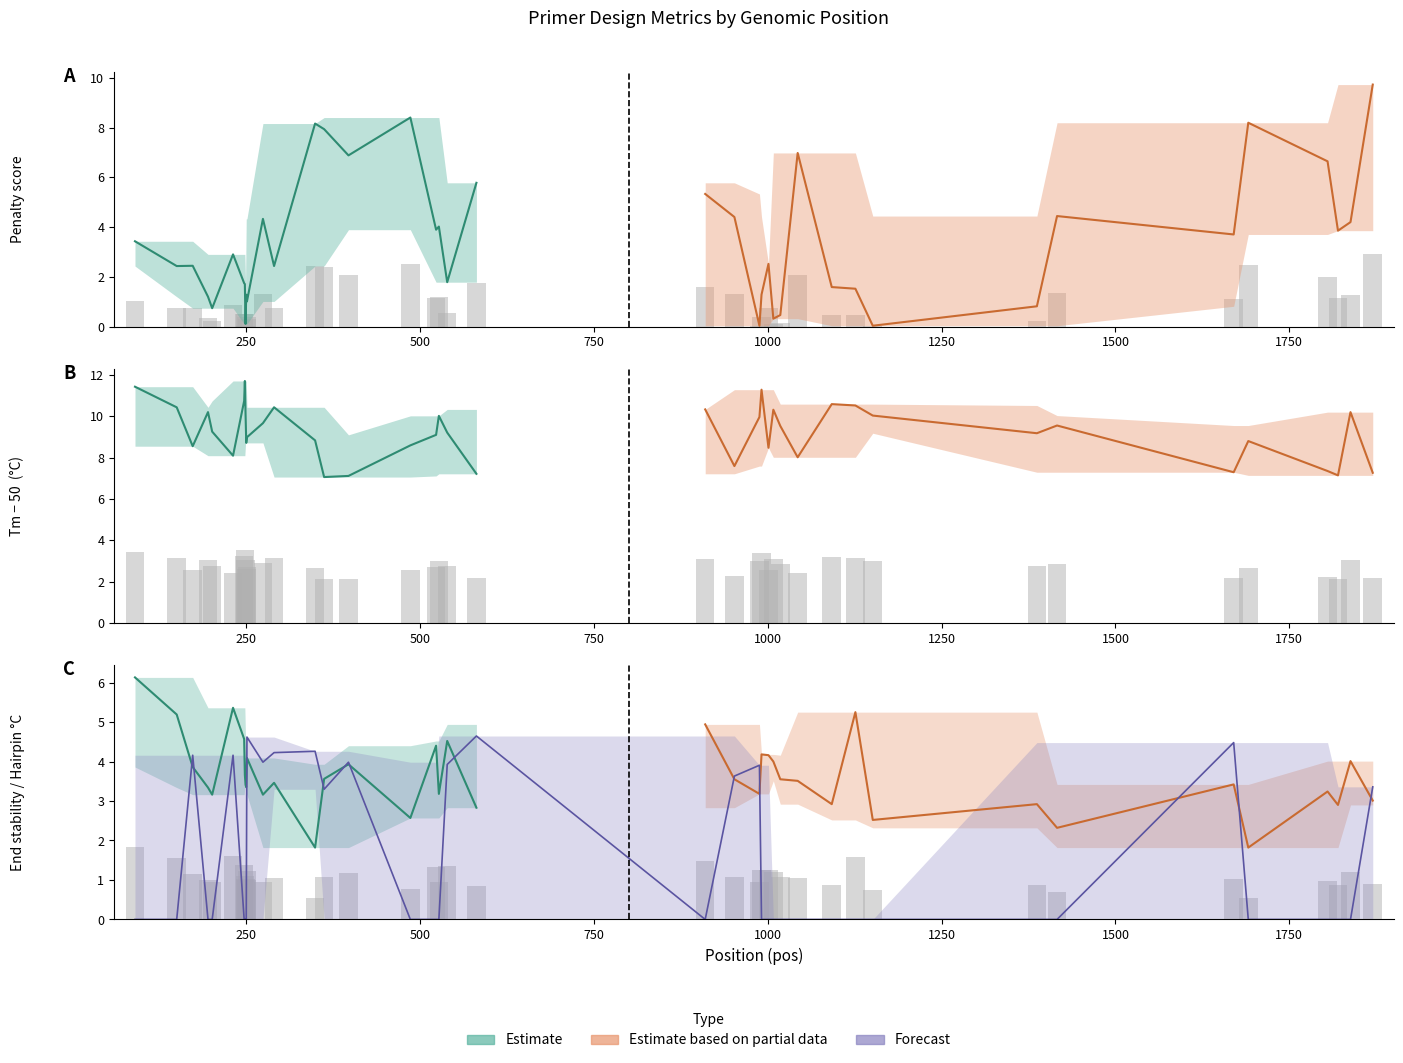

Reading right to left, extract all data points from this chart.

pen: 2.9	1.3	1.2	2.0	2.5	1.1	1.3	0.2	0.0	0.5	0.5	2.1	0.1	0.1	0.8	0.4	0.0	1.3	1.6	1.7	0.5	1.2	1.2	2.5	2.1	2.4	2.4	0.7	1.3	0.3	0.4	0.0	0.5	0.5	0.9	0.2	0.4	0.7	0.7	1.0
PRIMER_LEFT_0_TM: 2.2	3.1	2.1	2.2	2.6	2.2	2.9	2.8	3.0	3.2	3.2	2.4	2.9	3.1	2.5	3.4	3.0	2.3	3.1	2.2	2.8	3.0	2.7	2.6	2.1	2.1	2.7	3.1	2.9	2.7	2.6	3.0	3.5	3.2	2.4	2.8	3.1	2.6	3.1	3.4
PRIMER_LEFT_0_END_STABILITY: 0.9	1.2	0.9	1.0	0.5	1.0	0.7	0.9	0.8	1.6	0.9	1.1	1.1	1.2	1.2	1.3	1.0	1.1	1.5	0.8	1.4	1.0	1.3	0.8	1.2	1.1	0.5	1.0	0.9	1.2	1.0	1.0	1.1	1.4	1.6	0.9	1.0	1.2	1.6	1.8
PRIMER_LEFT_0_HAIRPIN_TH: 3.4	0.0	0.0	0.0	0.0	4.5	0.0	0.0	0.0	0.0	0.0	0.0	0.0	0.0	0.0	0.0	3.9	3.6	0.0	4.6	3.9	0.0	0.0	0.0	4.0	3.3	4.3	4.2	4.0	4.6	0.0	0.0	0.0	0.0	4.2	0.0	0.0	4.2	0.0	0.0